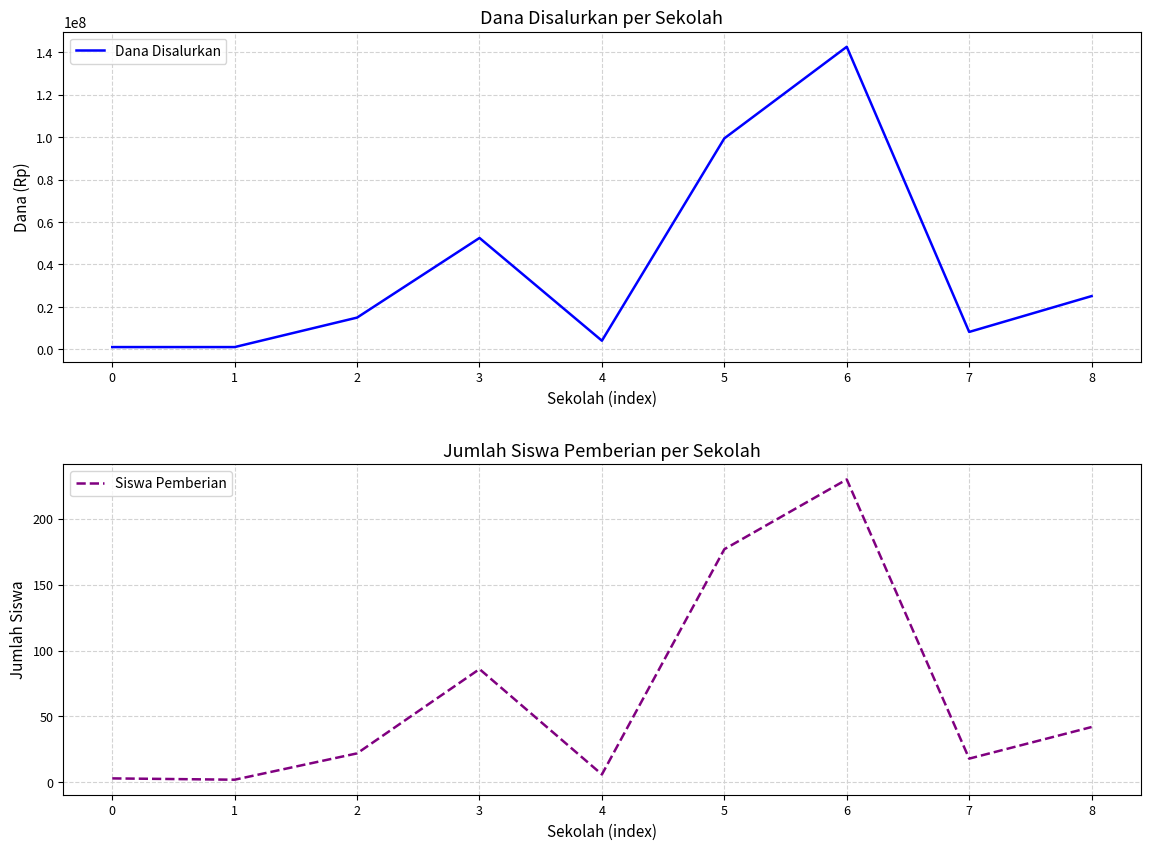

Which category has the lowest value across all series?

1